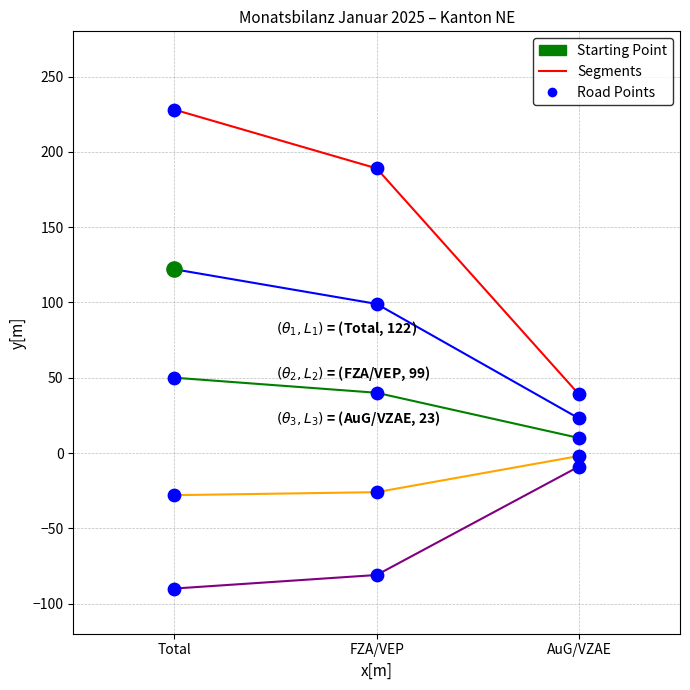

What is the total value across all series at FZA/VEP?

221